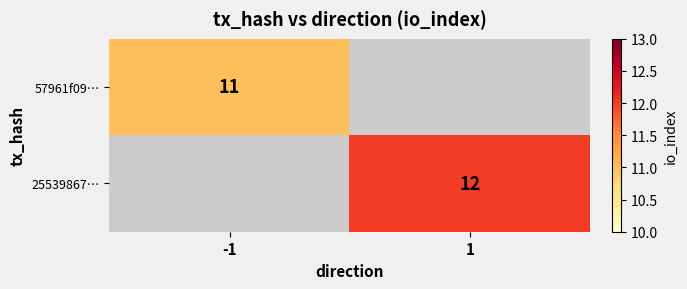

How many distinct data groups are displayed?

2